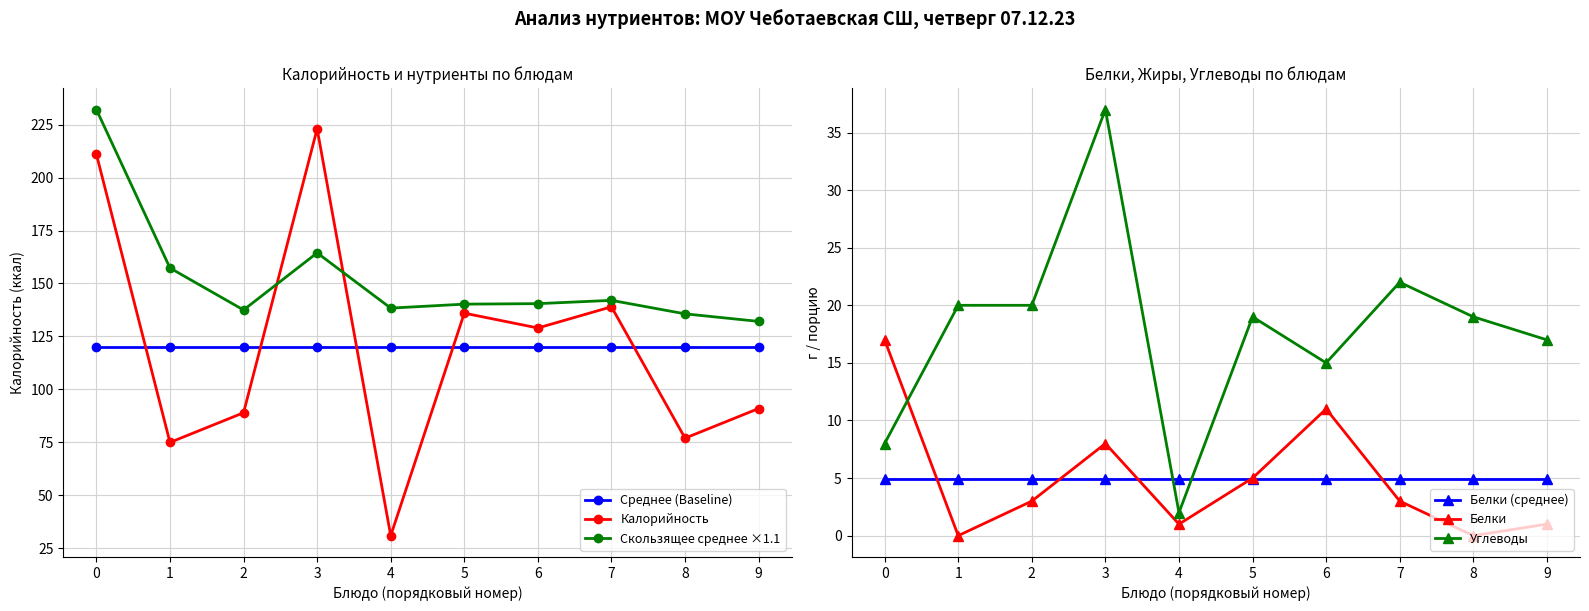

How many categories are shown in the chart?

10